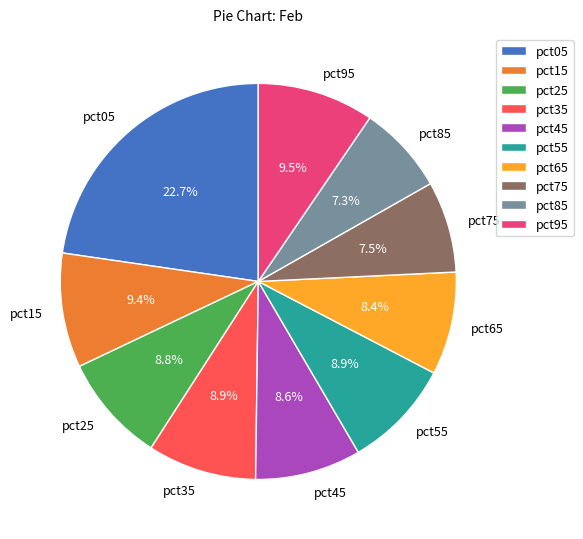

Approximately how many times larger is the value at pct35 compared to pct95?

0.9